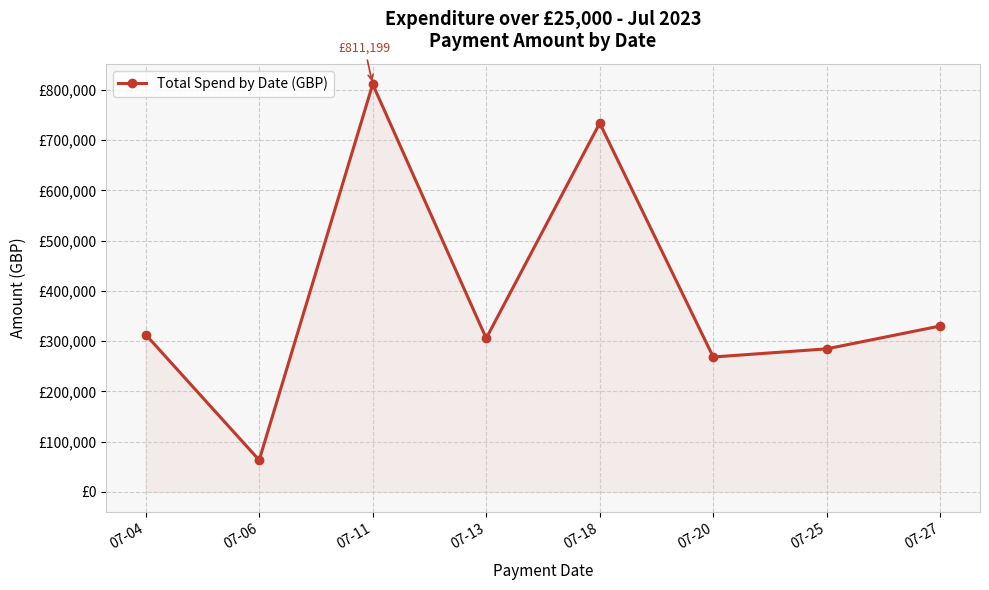

Is it true that the value at 07-13 is 305561.0?

True